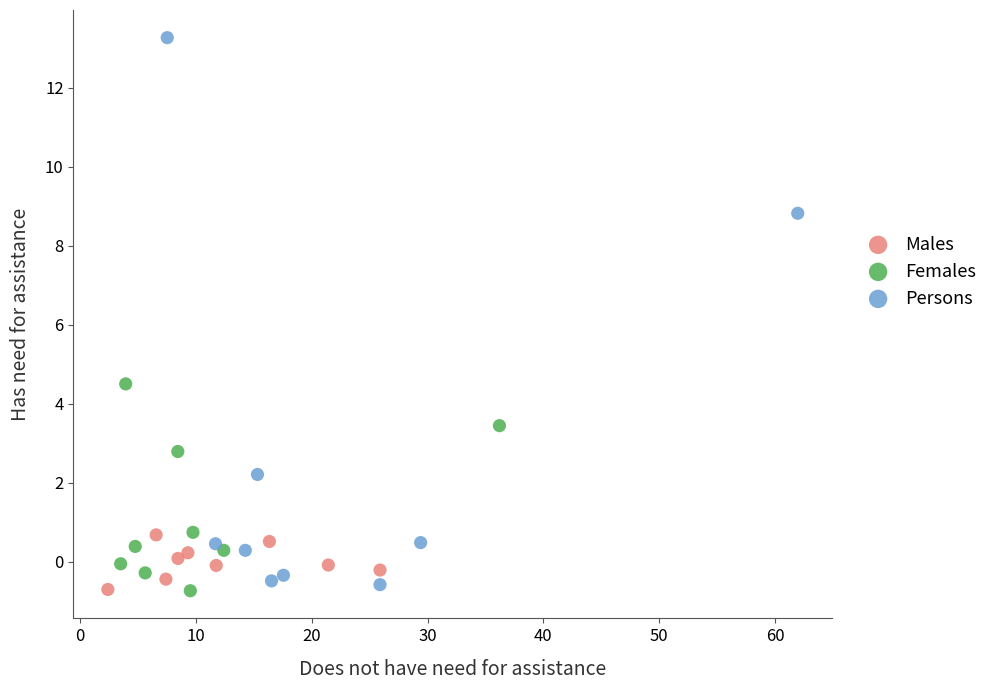

Which series contains the highest Y value?

Persons